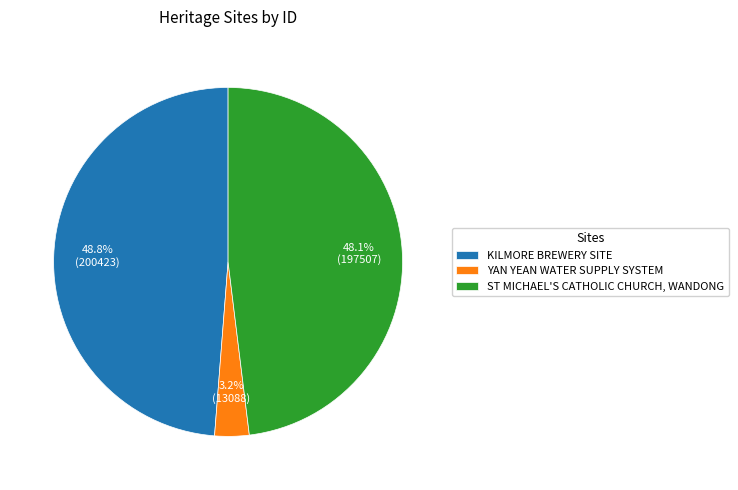

How many slices are in this pie chart?

3